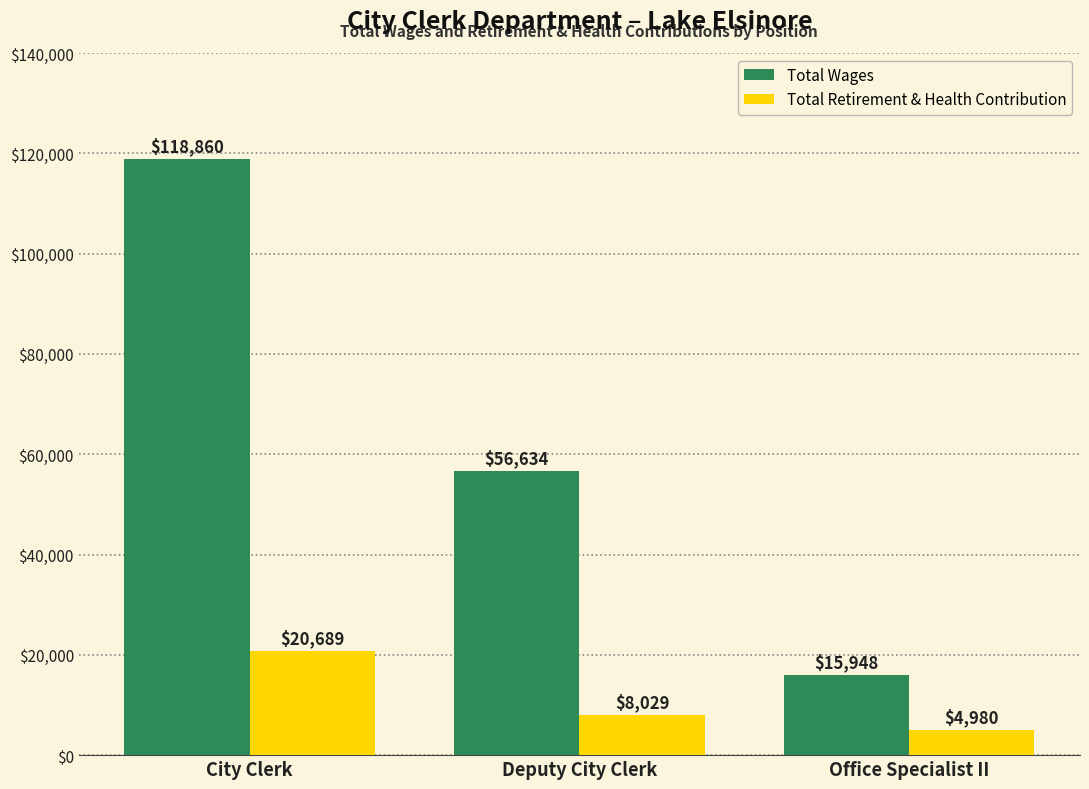

How many distinct data groups are displayed?

2